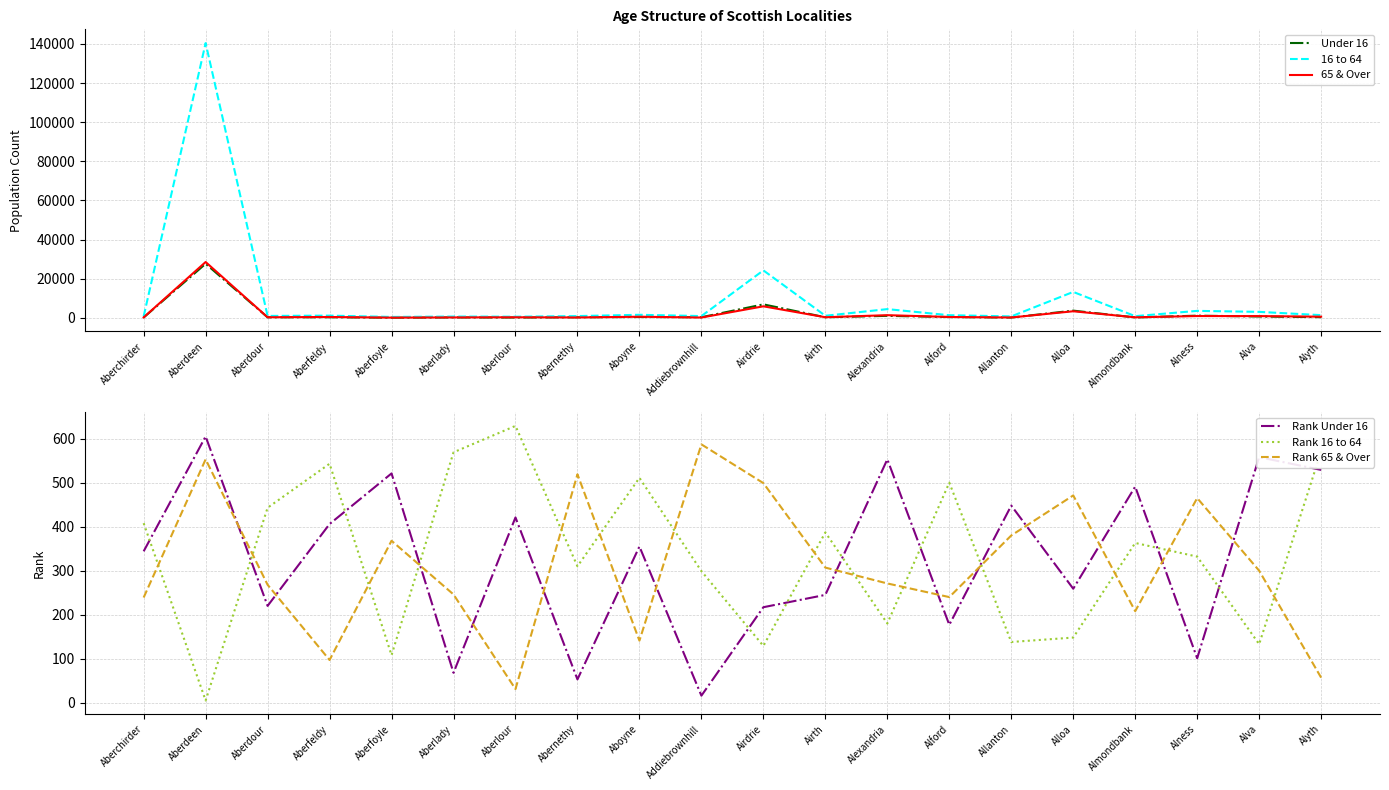

Which series has the largest range (max minus min)?

16 to 64